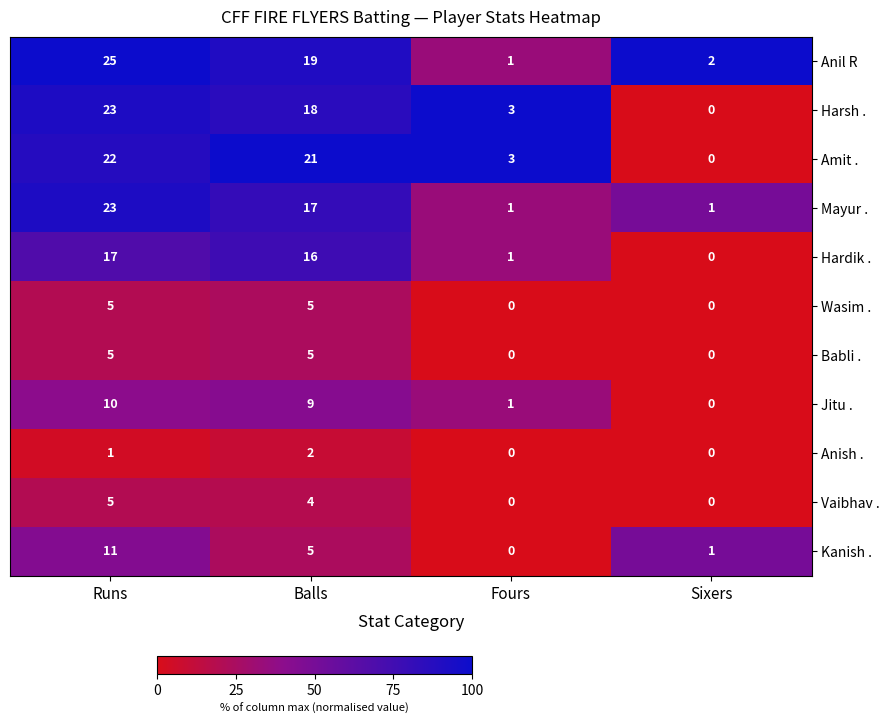

How many values in Jitu . are above zero?

3